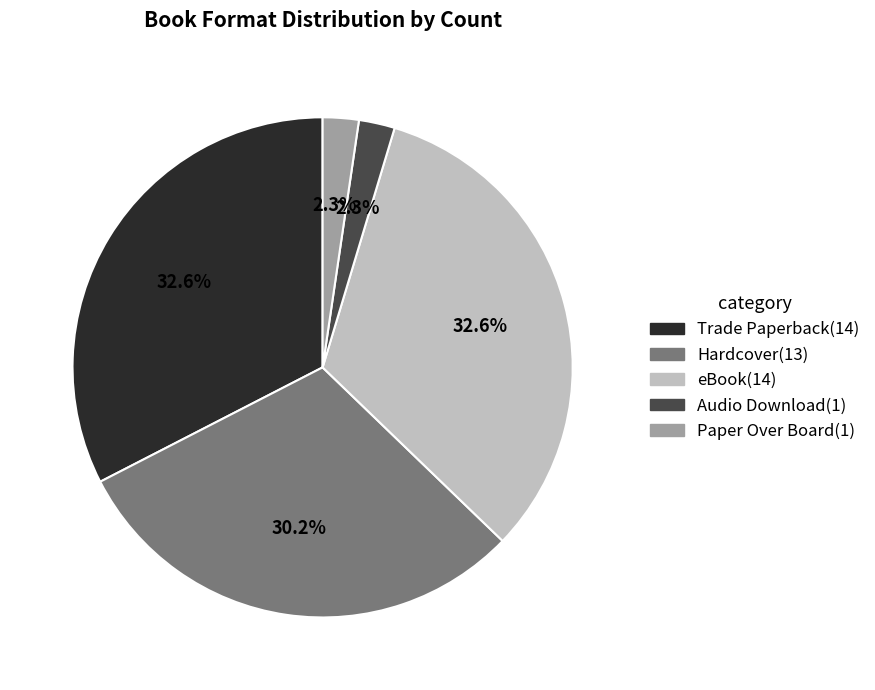

To the nearest percent, what percentage of the pie is Paper Over Board?

2%